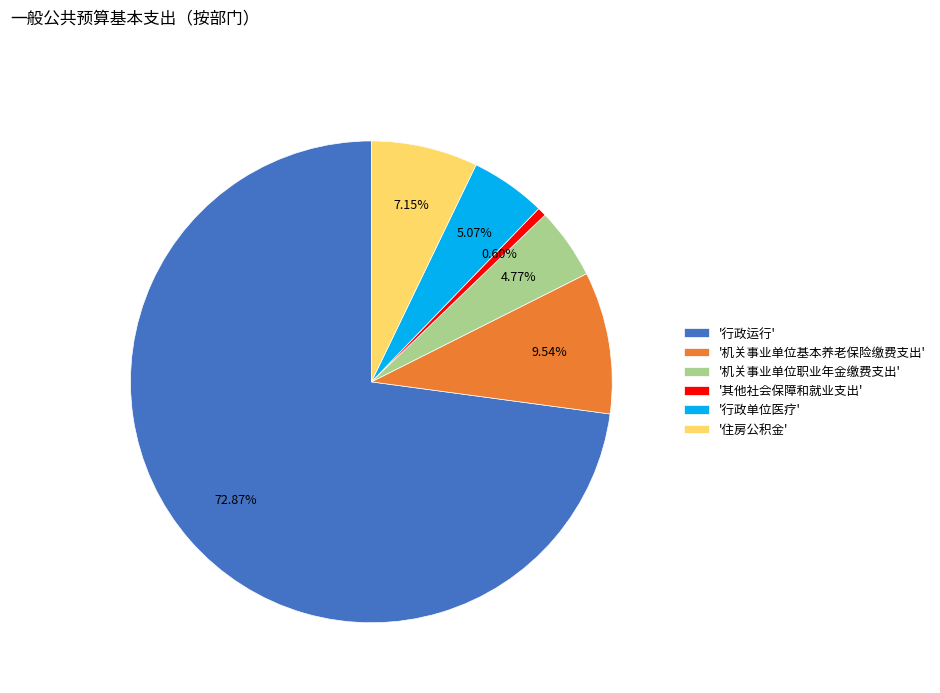

Which slice represents more than half of the pie?

'行政运行'